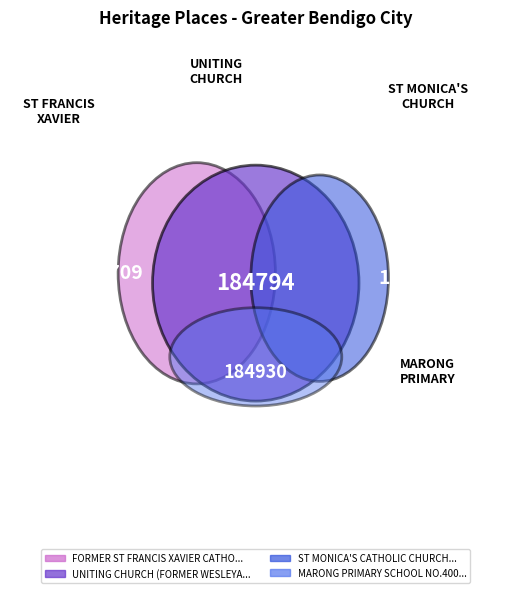

Rank the categories by value from lowest to highest.

FORMER ST FRANCIS XAVIER CATHOLIC CHURCH, UNITING CHURCH (FORMER WESLEYAN CHURCH), ST MONICA'S CATHOLIC CHURCH, MARONG PRIMARY SCHOOL NO.400